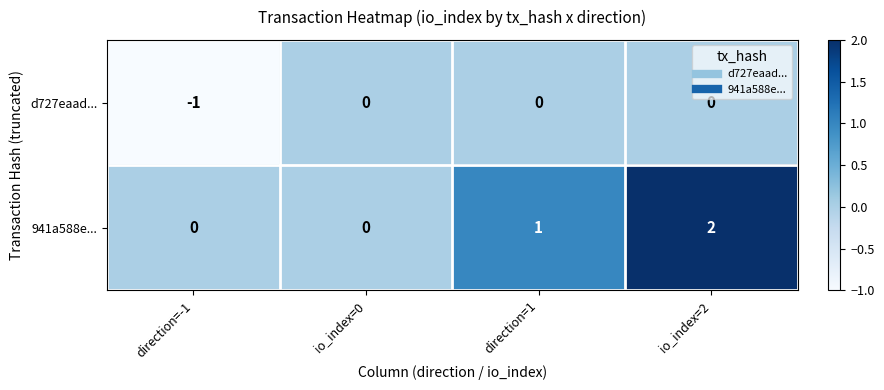

Reading right to left, what are all the values shown in this chart?

d727eaad...: io_index=2=0	direction=1=0	io_index=0=0	direction=-1=-1
941a588e...: io_index=2=2	direction=1=1	io_index=0=0	direction=-1=0